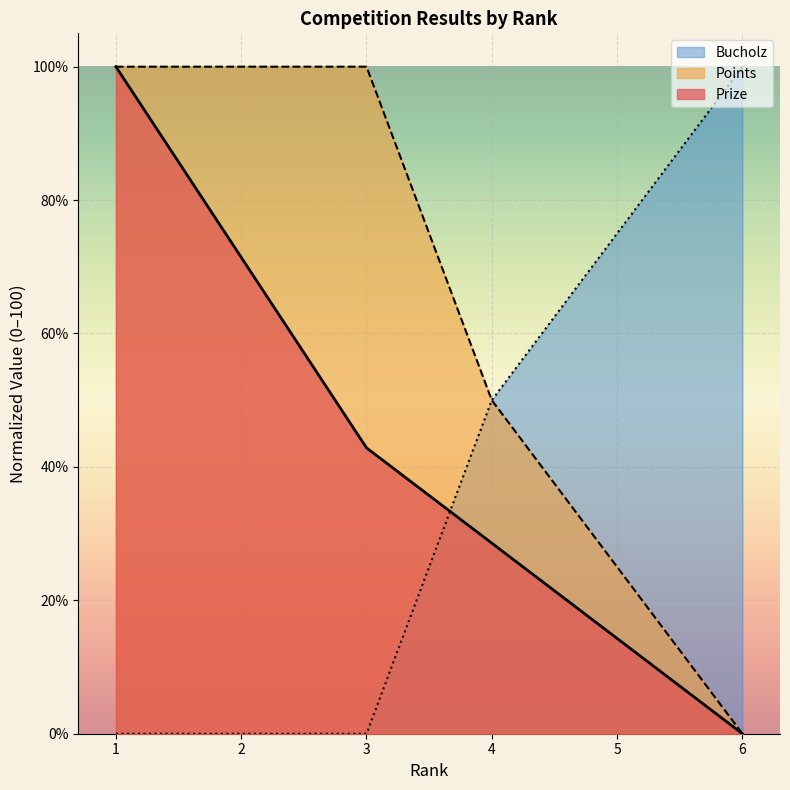

What is the greatest value displayed?

100.0